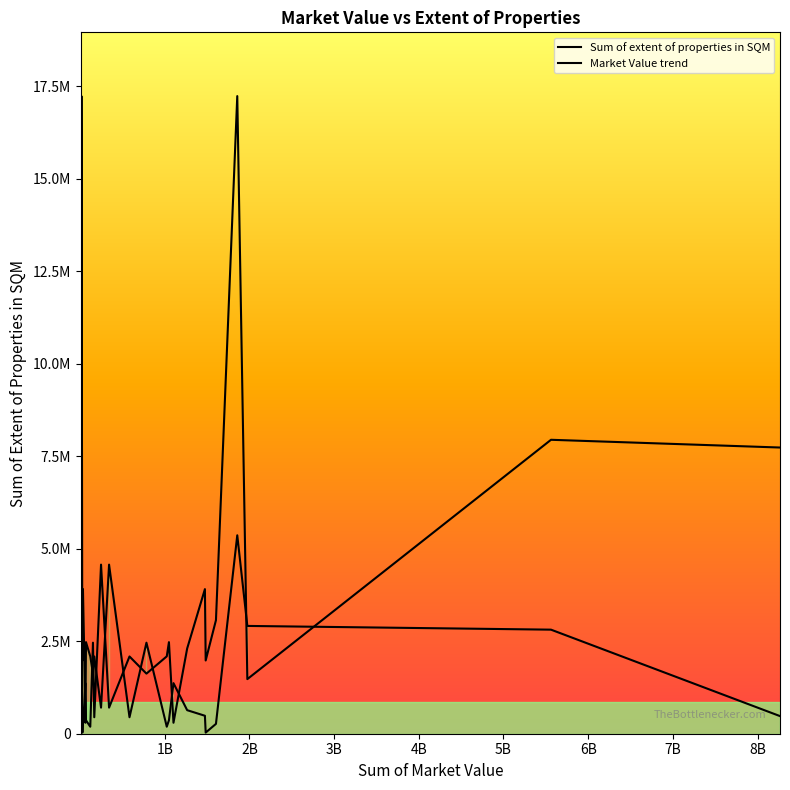

Between which two adjacent categories do Market Value trend and Sum of extent of properties in SQM first intersect?

1B and 2B